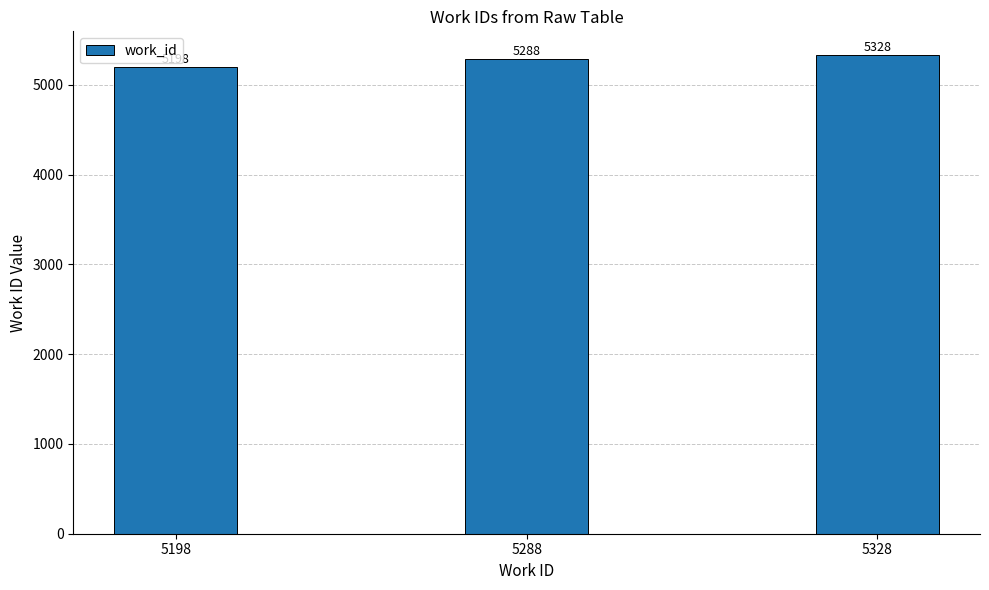

What is the difference between the values at 5288 and 5328?

40